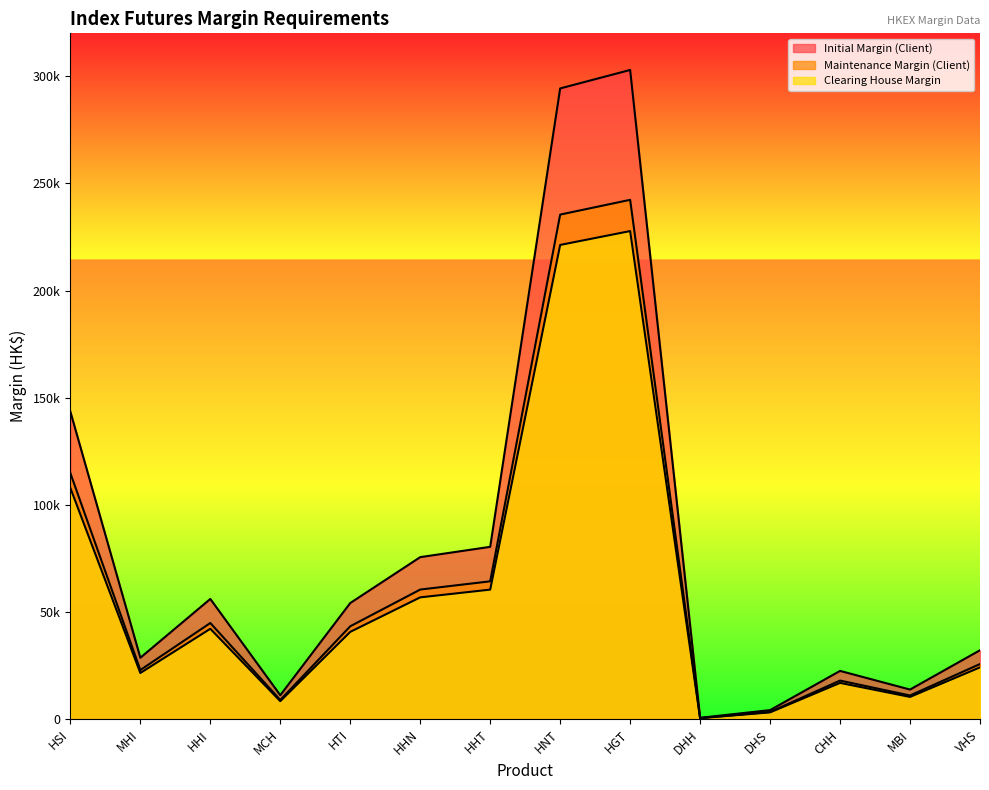

Read the Maintenance Margin (Client) value at HGT.

242325